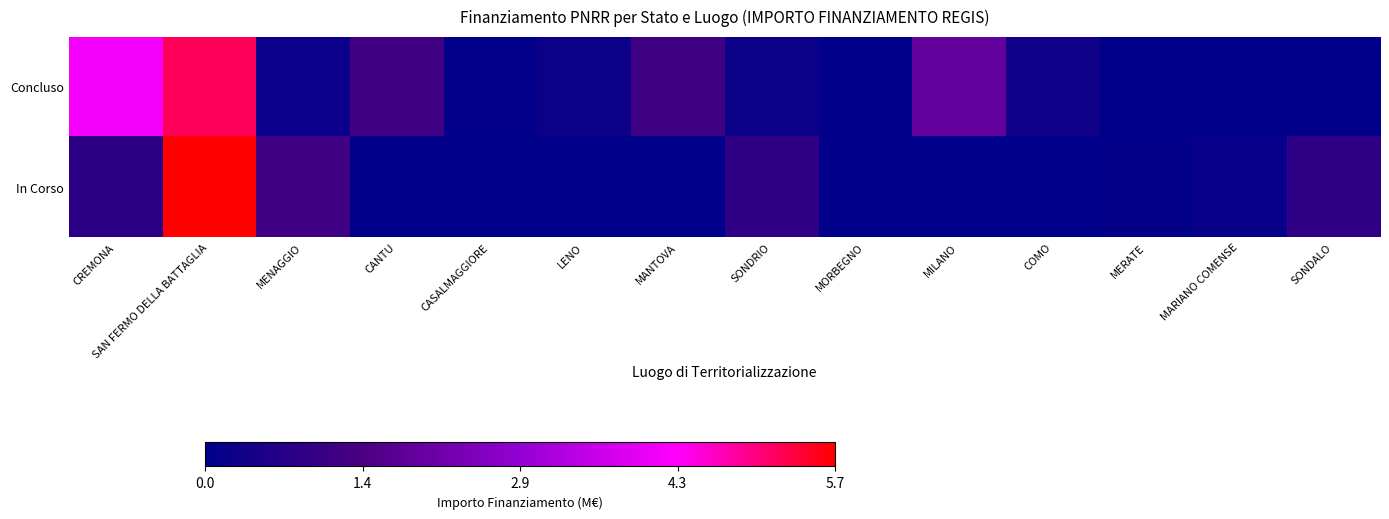

How many distinct data groups are displayed?

2